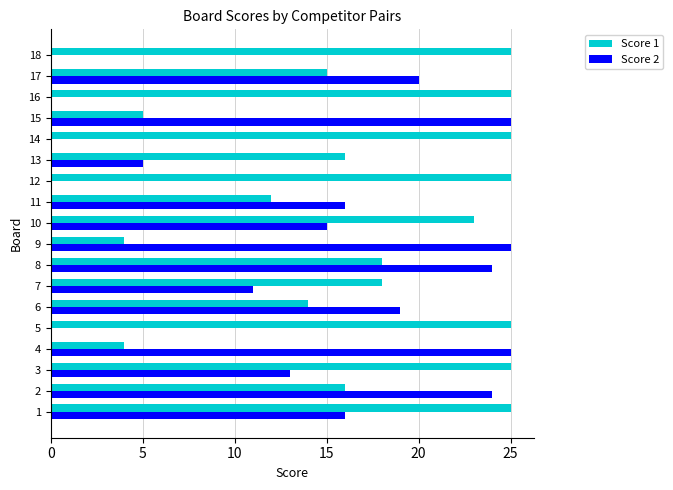

How many data points does each series have?

18